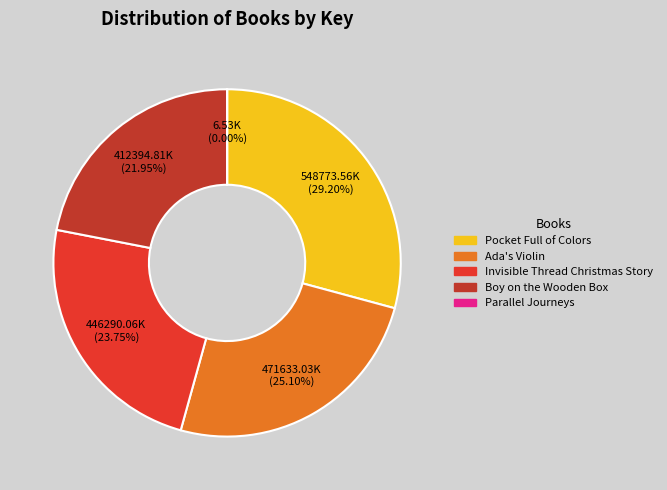

What is the largest slice in the pie chart?

Pocket Full of Colors